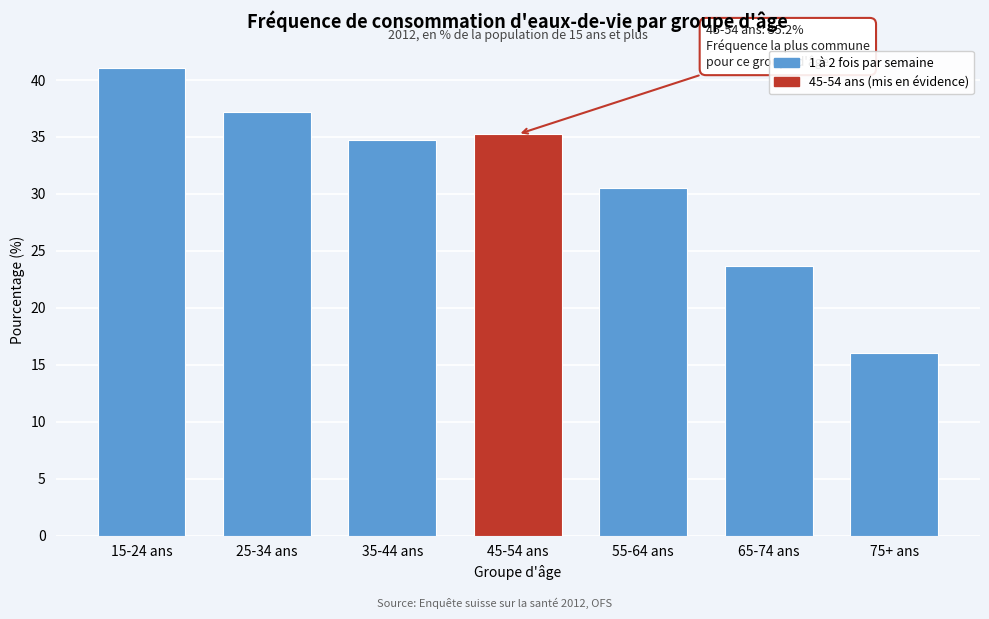

Reading right to left, transcribe all the data shown in this chart.

75+ ans=16.1	65-74 ans=23.7	55-64 ans=30.5	45-54 ans=35.2	35-44 ans=34.7	25-34 ans=37.2	15-24 ans=41.1